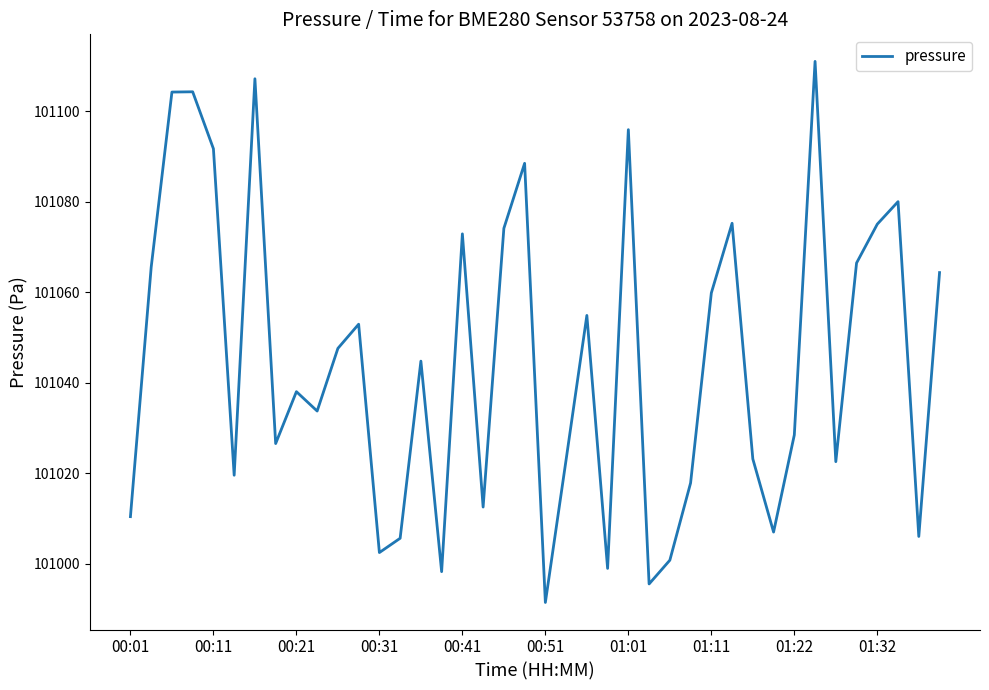

What is the difference between the maximum and minimum values?

119.6